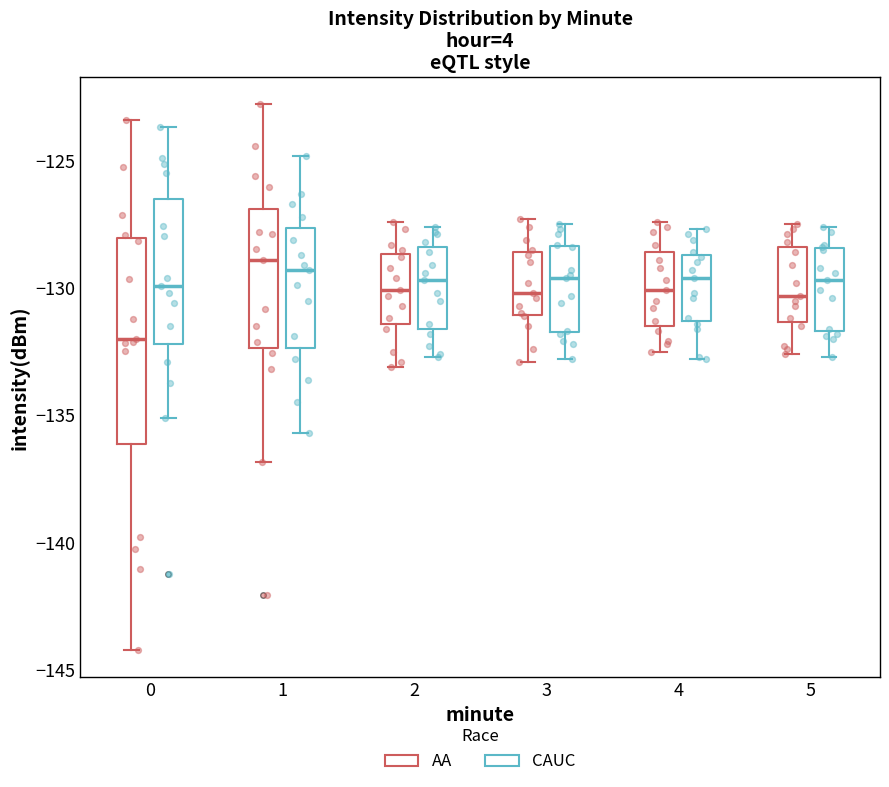

Reading left to right, read every box against the y-axis: the position of its median line, the range the box covers, and the ends of its whiskers. The values are not printed on the chart, so give them approximately, as read against the axis.

0 (AA): median -132.0, box -136.0 to -128.0, whiskers -144.0 to -123.5
0 (CAUC): median -130.0, box -132.0 to -126.5, whiskers -135.0 to -123.5
1 (AA): median -129.0, box -132.5 to -127.0, whiskers -137.0 to -123.0
1 (CAUC): median -129.5, box -132.5 to -127.5, whiskers -135.5 to -125.0
2 (AA): median -130.0, box -131.5 to -128.5, whiskers -133.0 to -127.5
2 (CAUC): median -129.5, box -131.5 to -128.5, whiskers -132.5 to -127.5
3 (AA): median -130.0, box -131.0 to -128.5, whiskers -133.0 to -127.5
3 (CAUC): median -129.5, box -131.5 to -128.5, whiskers -133.0 to -127.5
4 (AA): median -130.0, box -131.5 to -128.5, whiskers -132.5 to -127.5
4 (CAUC): median -129.5, box -131.5 to -128.5, whiskers -133.0 to -127.5
5 (AA): median -130.5, box -131.5 to -128.5, whiskers -132.5 to -127.5
5 (CAUC): median -129.5, box -131.5 to -128.5, whiskers -132.5 to -127.5